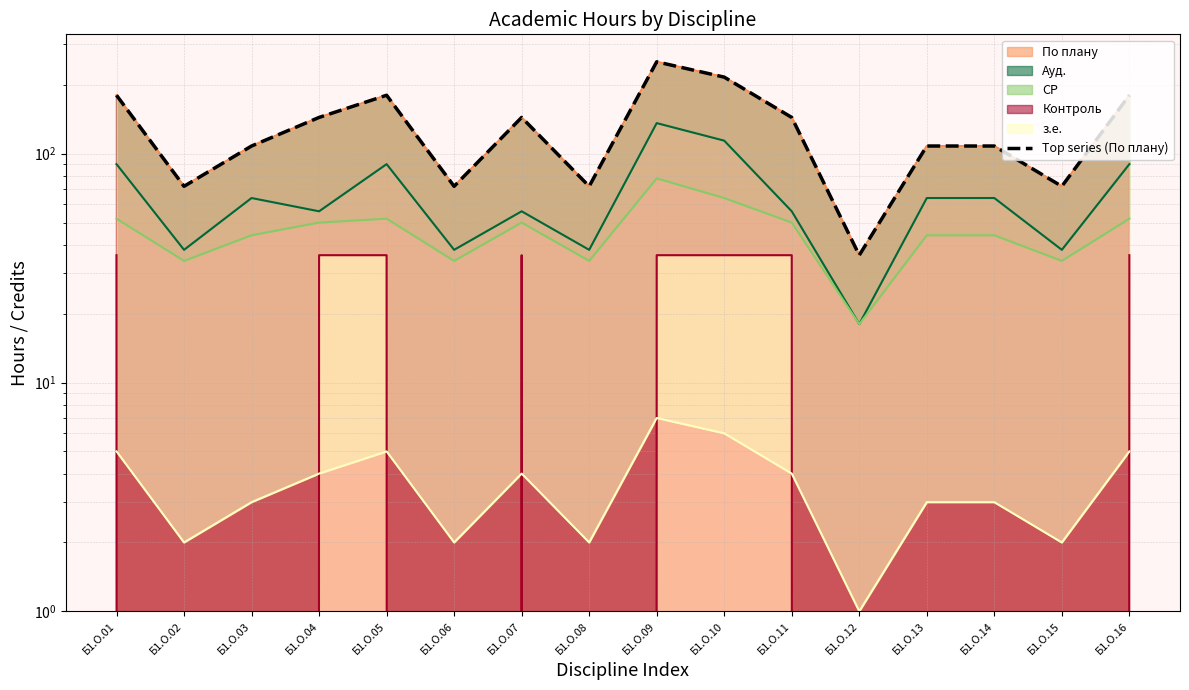

Rank the categories by value from lowest to highest.

Б1.О.12, Б1.О.02, Б1.О.06, Б1.О.08, Б1.О.15, Б1.О.03, Б1.О.13, Б1.О.14, Б1.О.04, Б1.О.07, Б1.О.11, Б1.О.01, Б1.О.05, Б1.О.16, Б1.О.10, Б1.О.09